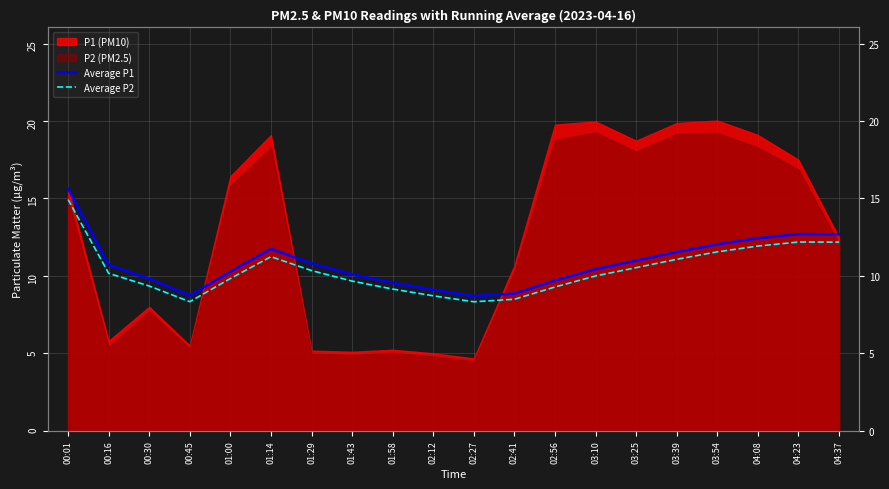

What is the label of the 3rd point from the left?

00:30